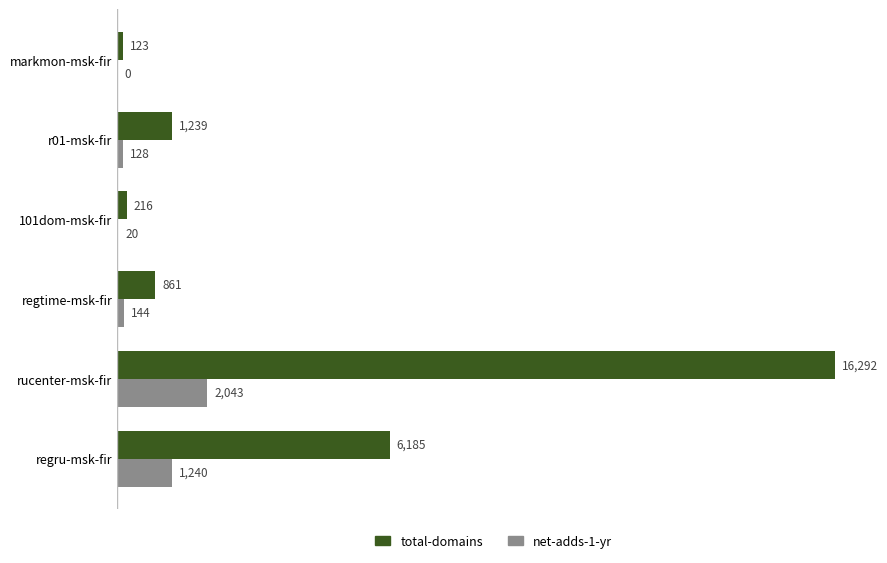

True or false: total-domains has a value of 182 at regtime-msk-fir.

False